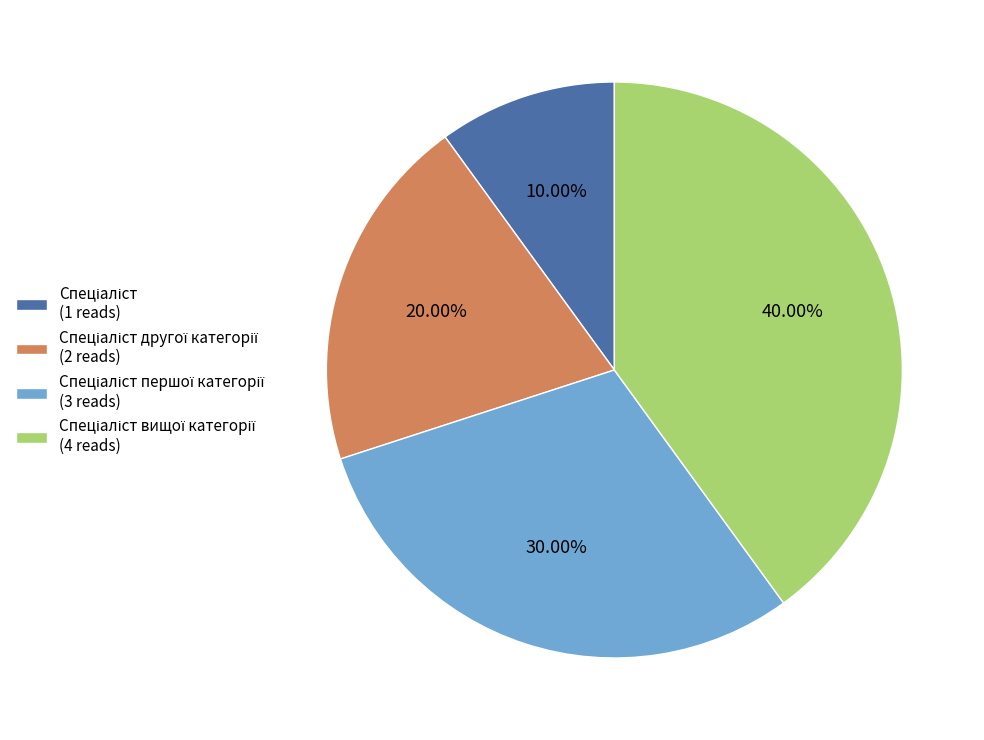

Is there any slice that represents more than half of the pie?

No